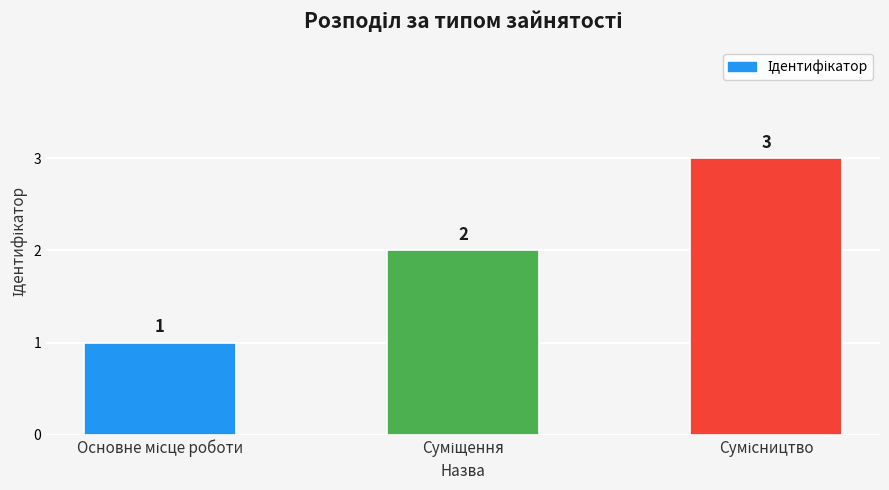

How many values are between 1 and 3?

3